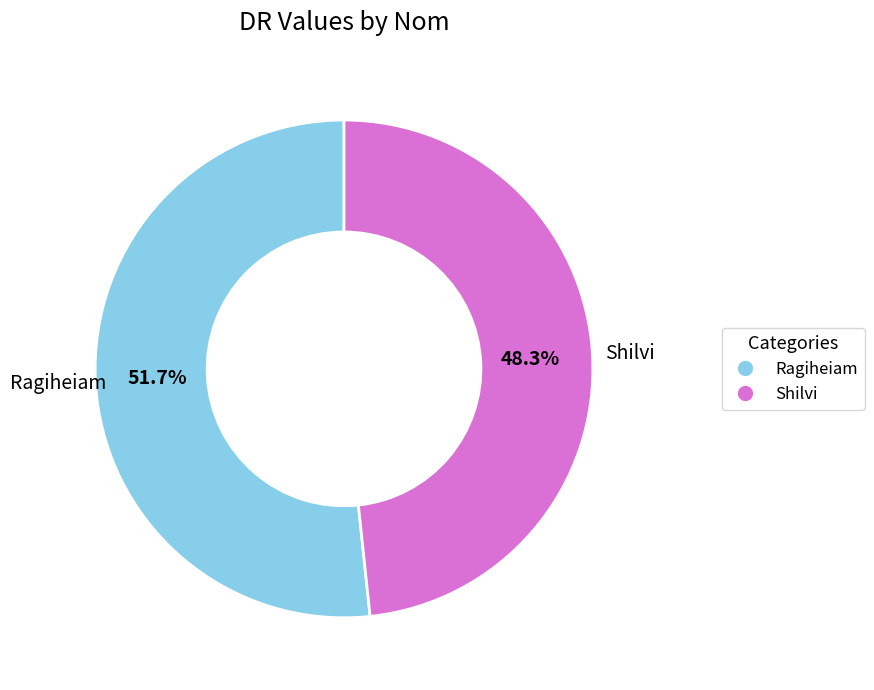

Rank the categories by value from highest to lowest.

Ragiheiam, Shilvi